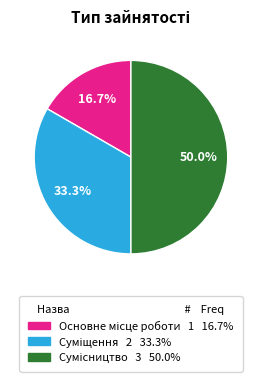

Which category has the smallest portion of the pie?

Основне місце роботи